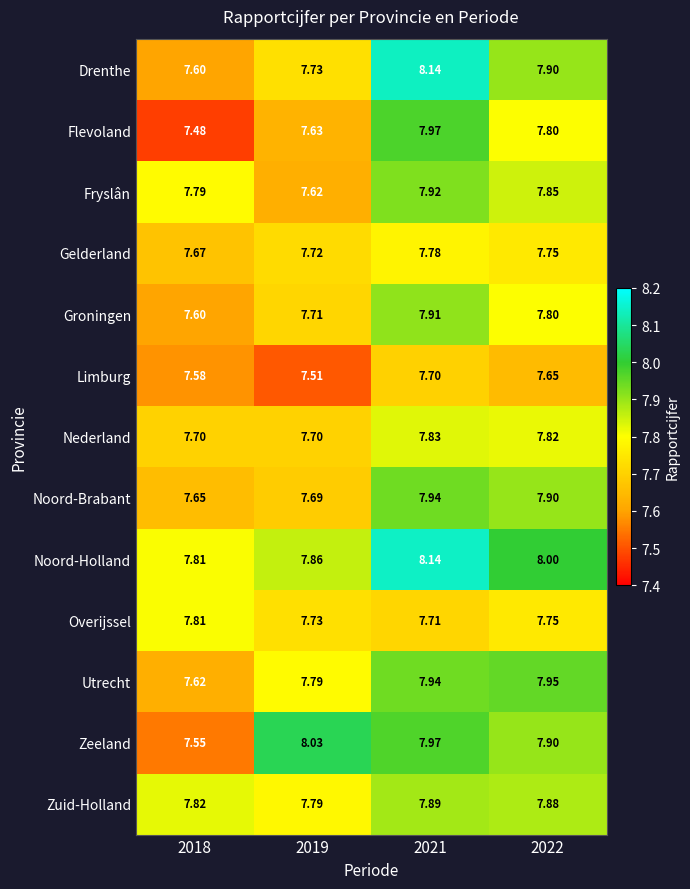

Which series has the largest total across all categories?

Noord-Holland